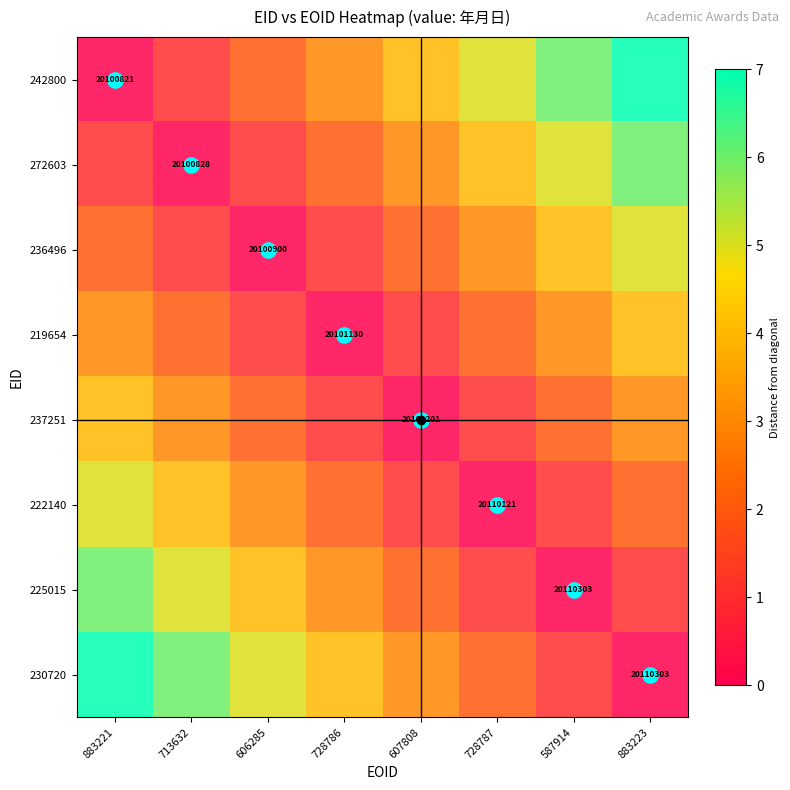

The value of 230720 at 587914 is 2. True or false?

False